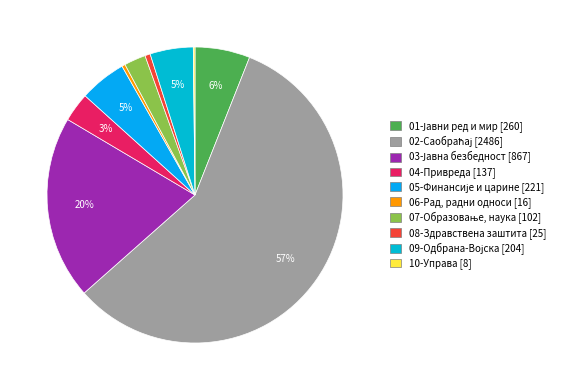

Which slice is the largest?

02-Саобраћај (ПР)